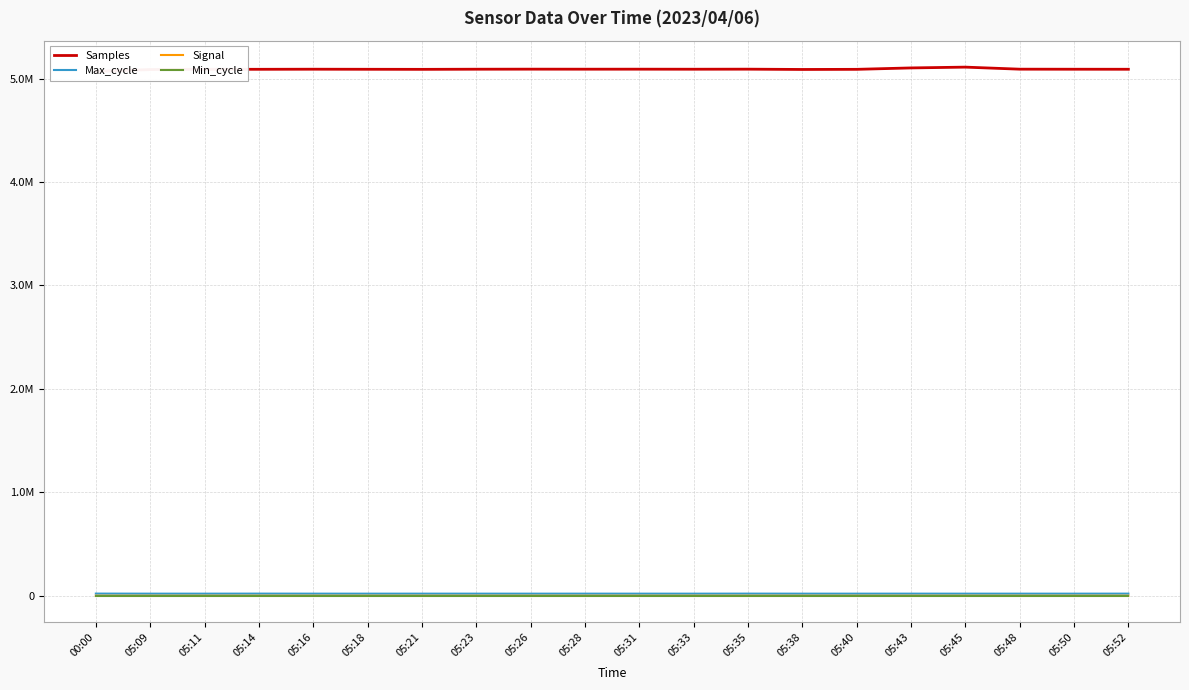

True or false: Min_cycle and Max_cycle cross at least once.

False